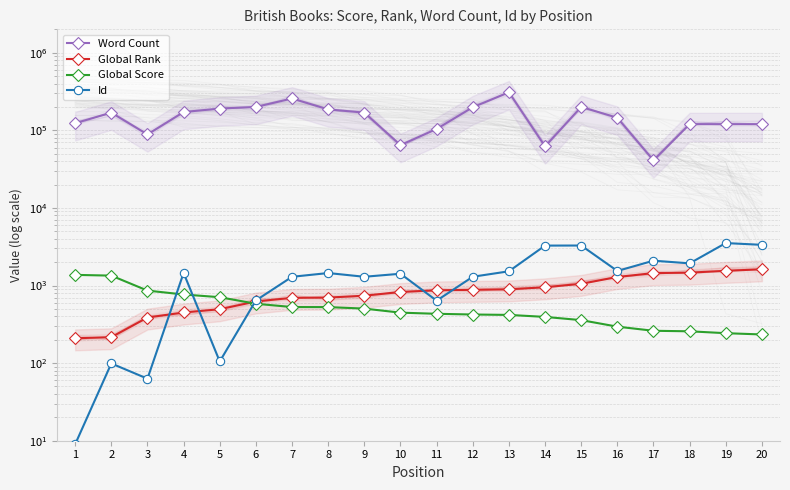

Count the number of data series in this chart.

4